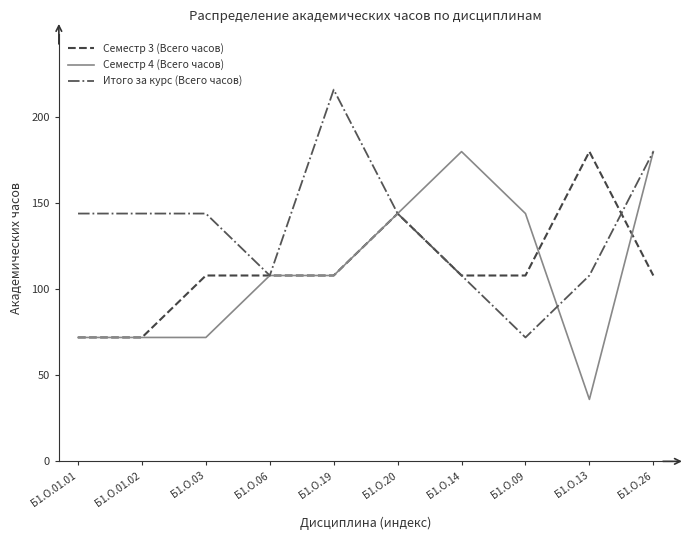

Is it true that Итого за курс (Всего часов) equals 226 at Б1.О.01.01?

False